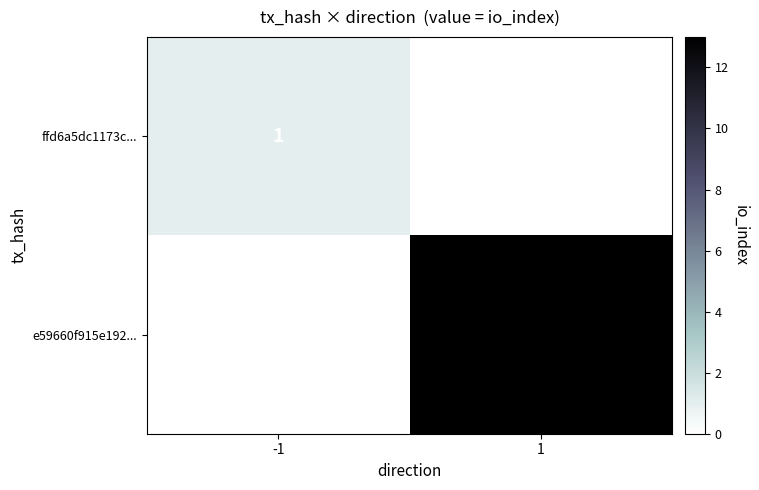

Which label corresponds to the largest value in the chart?

1